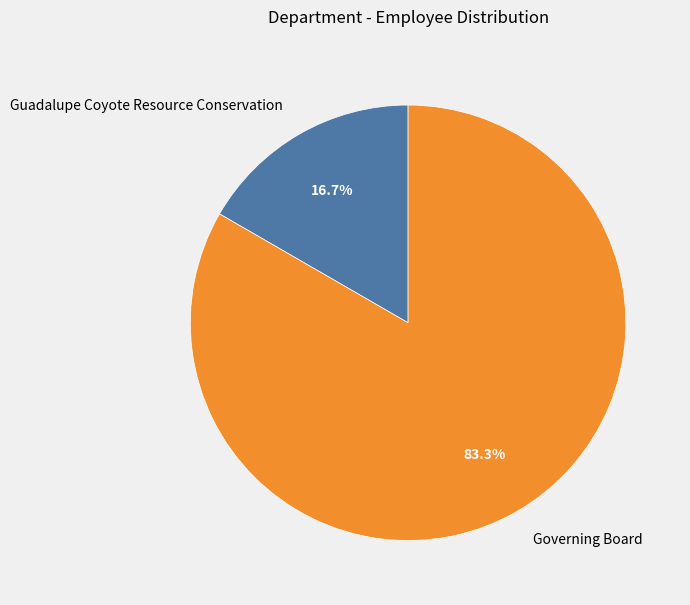

What is the smallest slice in the pie chart?

Guadalupe Coyote Resource Conservation